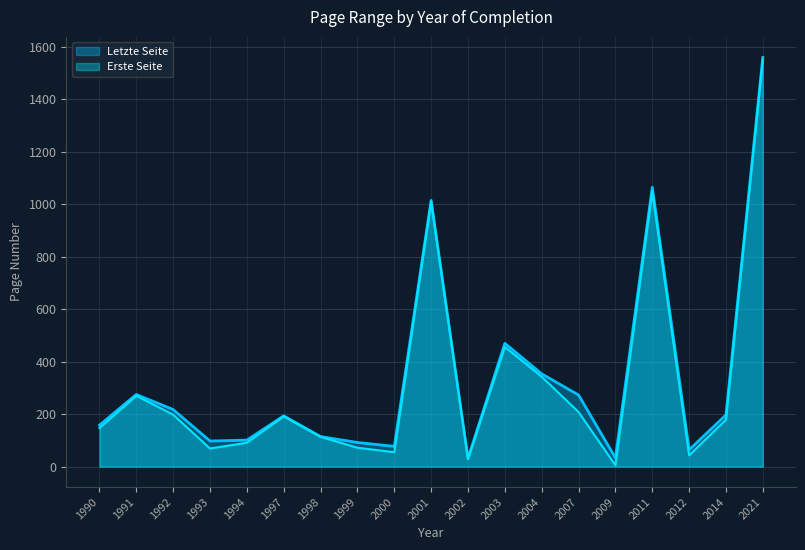

At which label is Erste Seite closest to 779?

2001